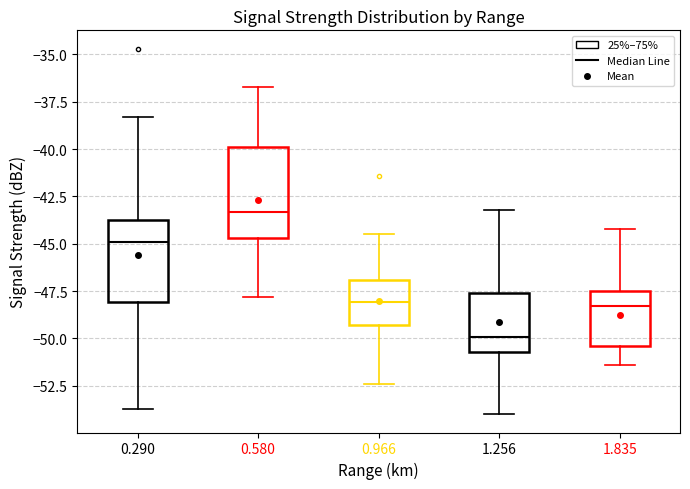

Reading left to right, transcribe this box plot: for each box, give where its median line is, the range the box spans, and where its two whiskers end, as read against the y-axis. The values are not printed on the chart, so give them approximately, as read against the axis.

0.290: median -45.0, box -48.0 to -43.5, whiskers -53.5 to -38.5
0.580: median -43.5, box -44.5 to -40.0, whiskers -48.0 to -36.5
0.966: median -48.0, box -49.5 to -47.0, whiskers -52.5 to -44.5
1.256: median -50.0, box -50.5 to -47.5, whiskers -54.0 to -43.0
1.835: median -48.5, box -50.5 to -47.5, whiskers -51.5 to -44.0